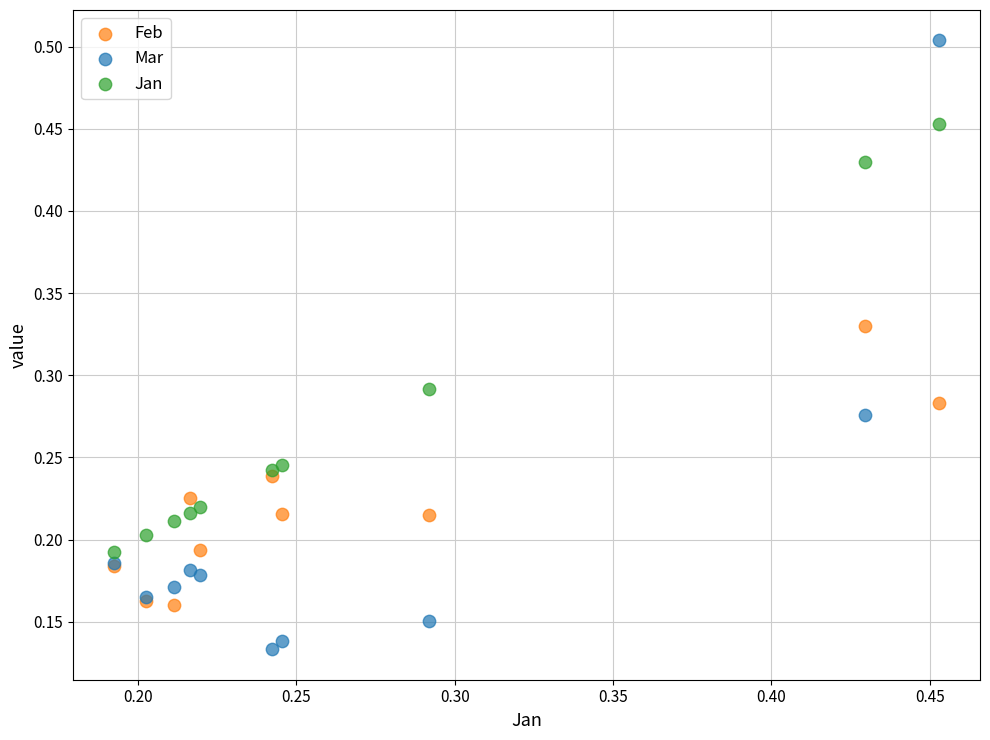

Which series reaches the maximum Y coordinate?

Mar